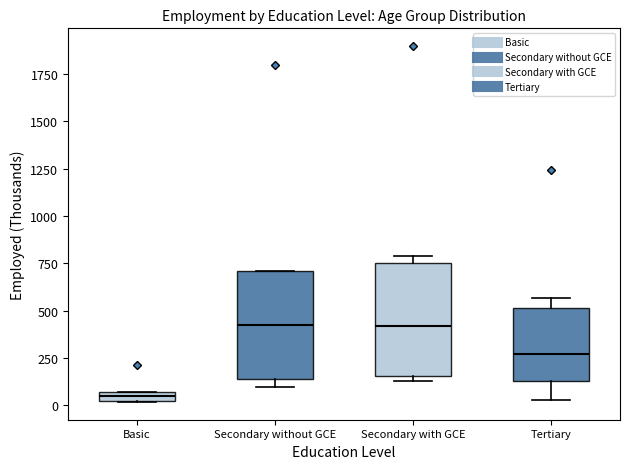

Where is the lower edge of the box for Basic on the y-axis? The values are not printed on the chart, so give them approximately, as read against the axis.

0